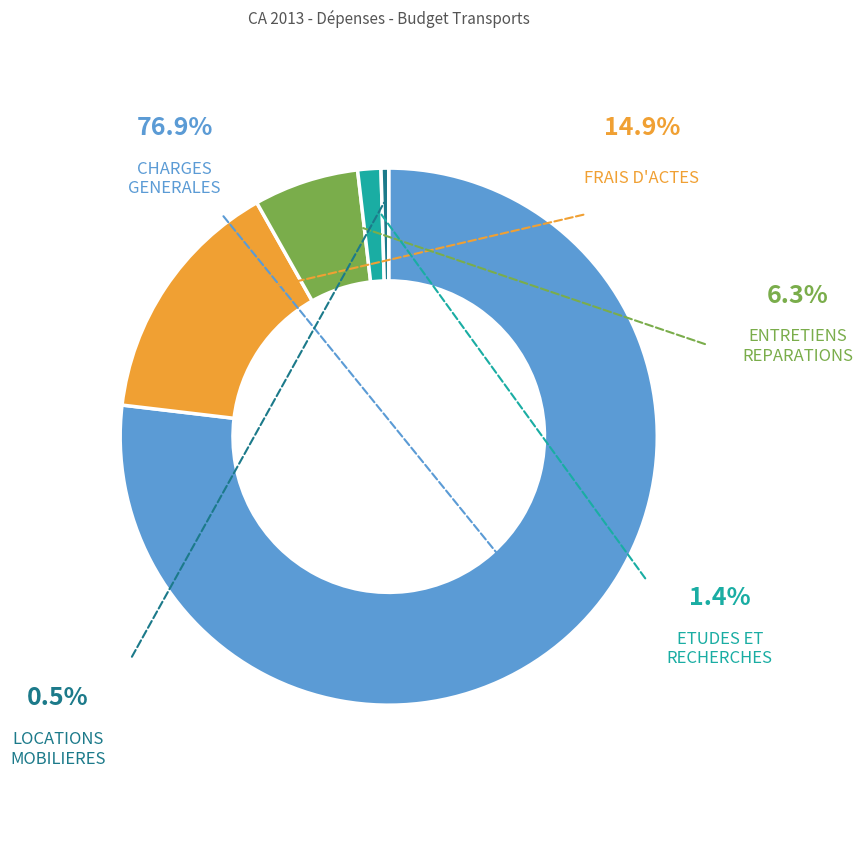

Is there any slice that represents more than half of the pie?

Yes